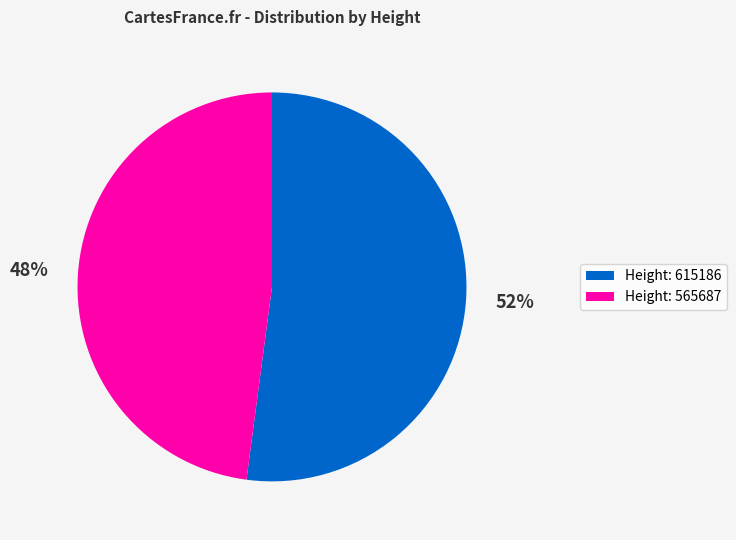

To the nearest percent, what is the average slice percentage?

50%